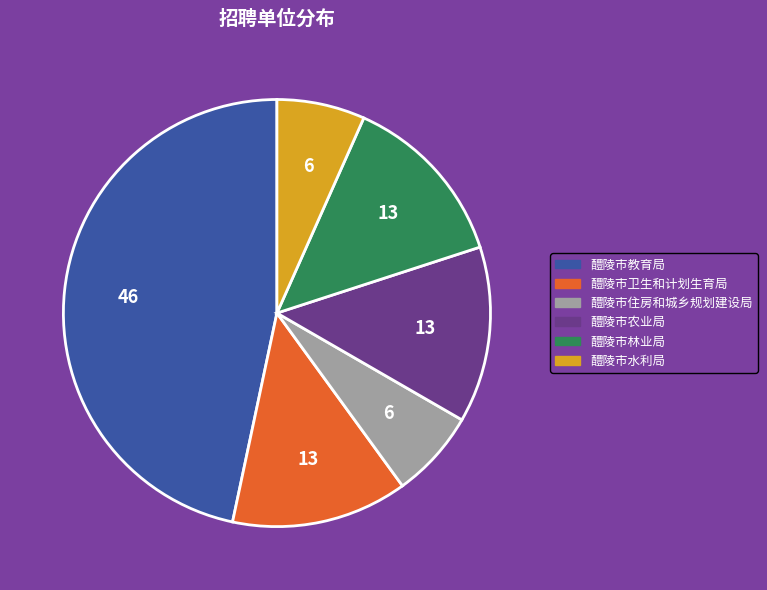

Which slice is the largest?

醴陵市教育局